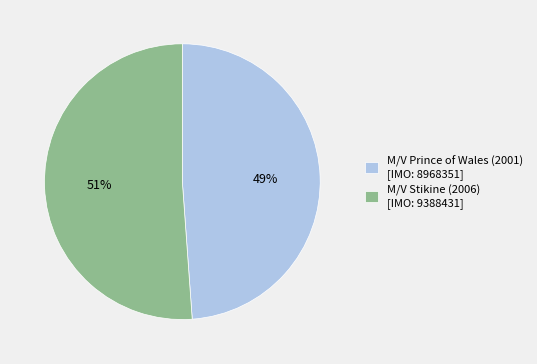

Approximately how many times larger is the value at M/V Prince of Wales (2001) compared to M/V Stikine (2006)?

1.0